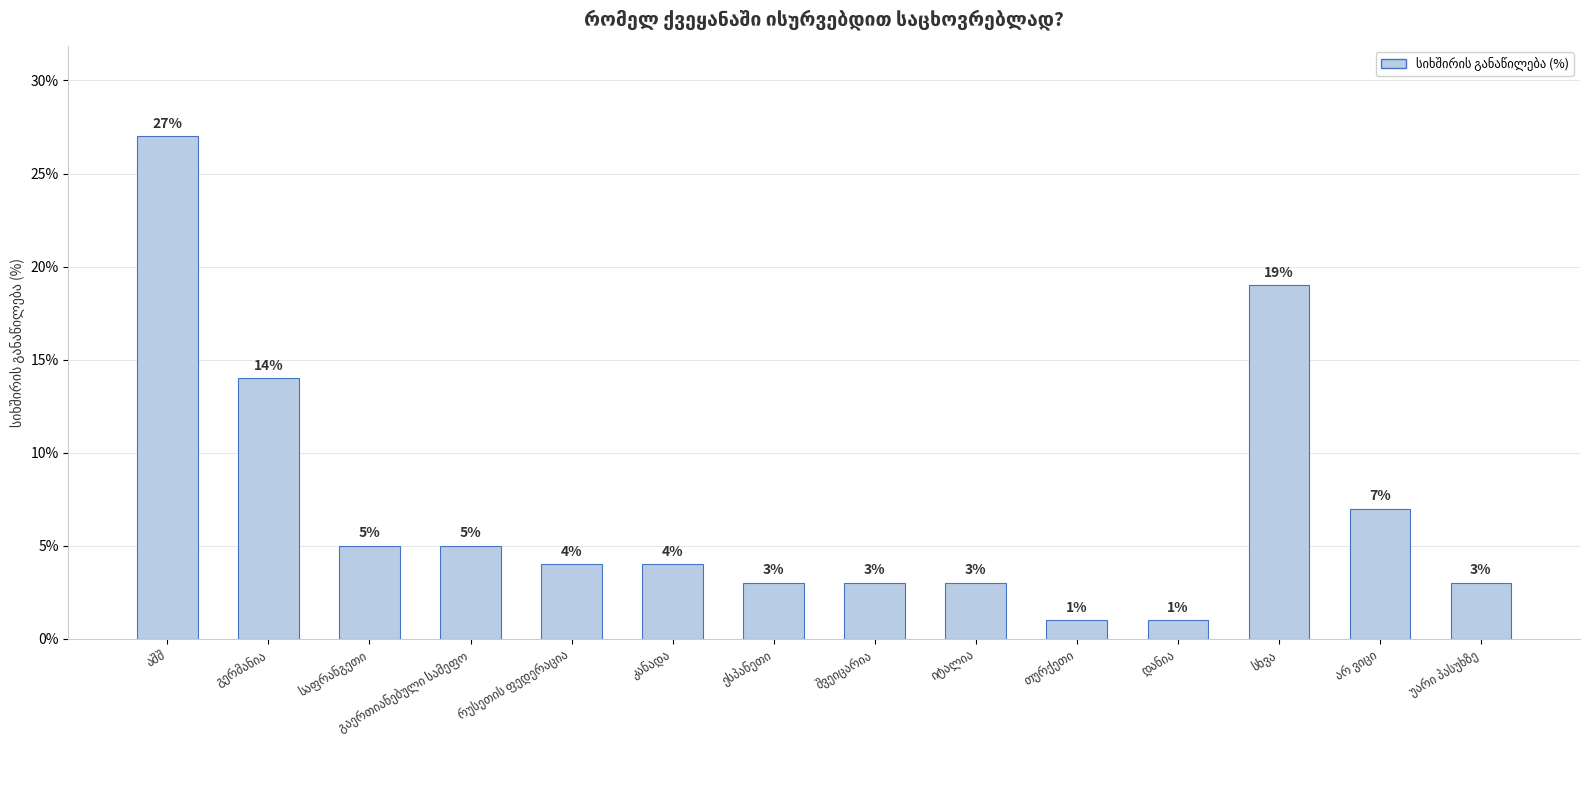

What is the maximum value shown in the chart?

27